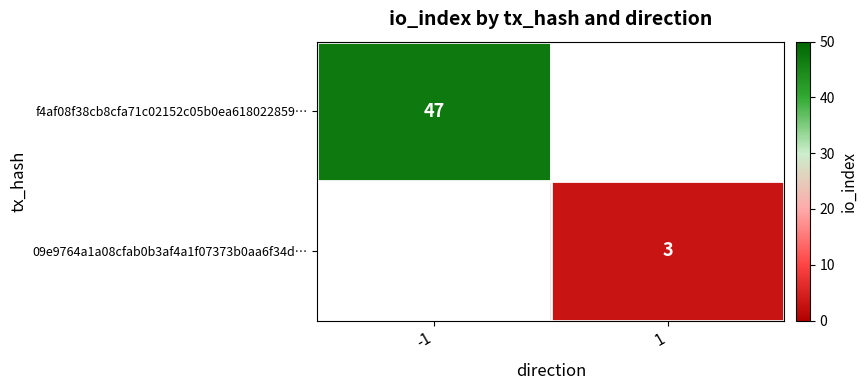

What is the difference between the highest and lowest values at 1?

3